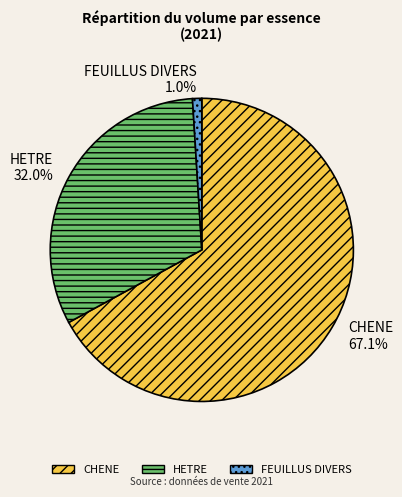

To the nearest percent, what portion does FEUILLUS DIVERS represent?

1%